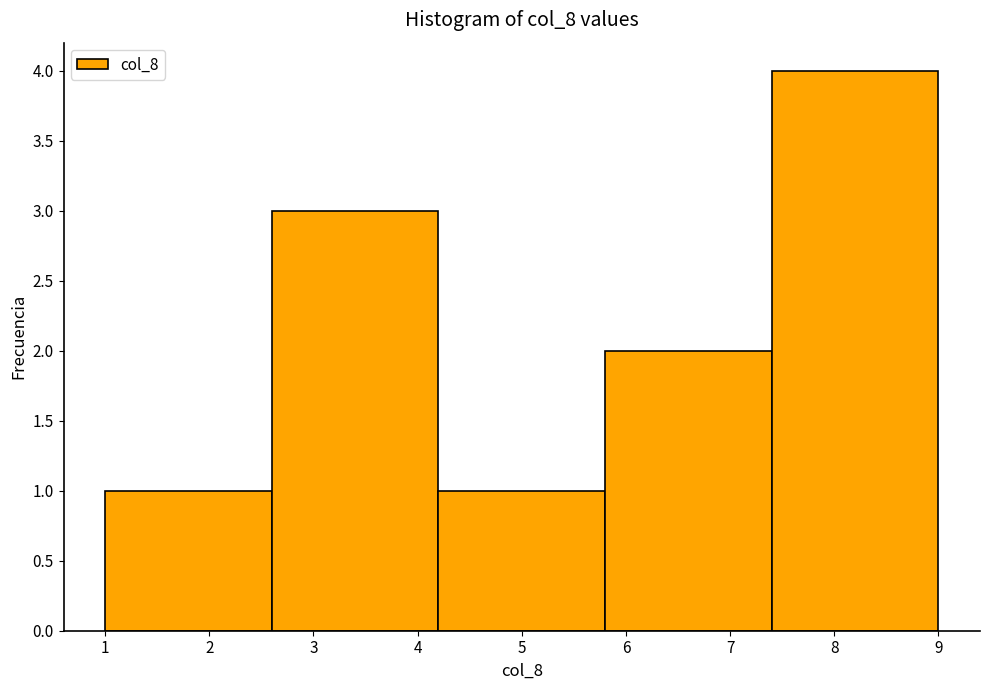

What is the height of the bar covering 1.0 to 2.6 on the x-axis? The values are not printed on the chart, so give them approximately, as read against the axis.

1